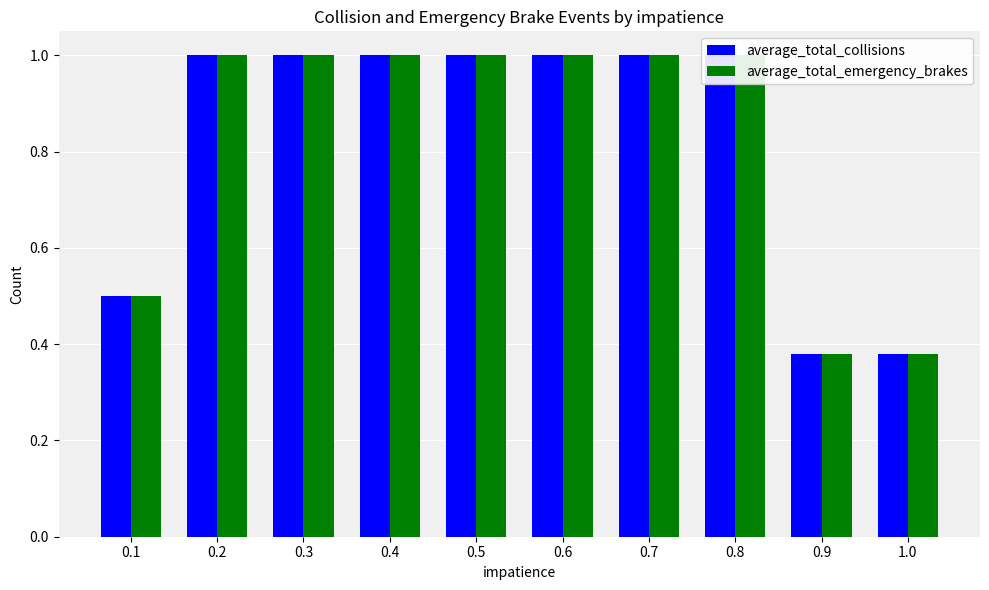

Reading left to right, what are all the values shown in this chart?

Valor total estimado: 0.1=0.5	0.2=1.0	0.3=1.0	0.4=1.0	0.5=1.0	0.6=1.0	0.7=1.0	0.8=1.0	0.9=0.4	1.0=0.4
Valor estimado vigencia actual: 0.1=0.5	0.2=1.0	0.3=1.0	0.4=1.0	0.5=1.0	0.6=1.0	0.7=1.0	0.8=1.0	0.9=0.4	1.0=0.4